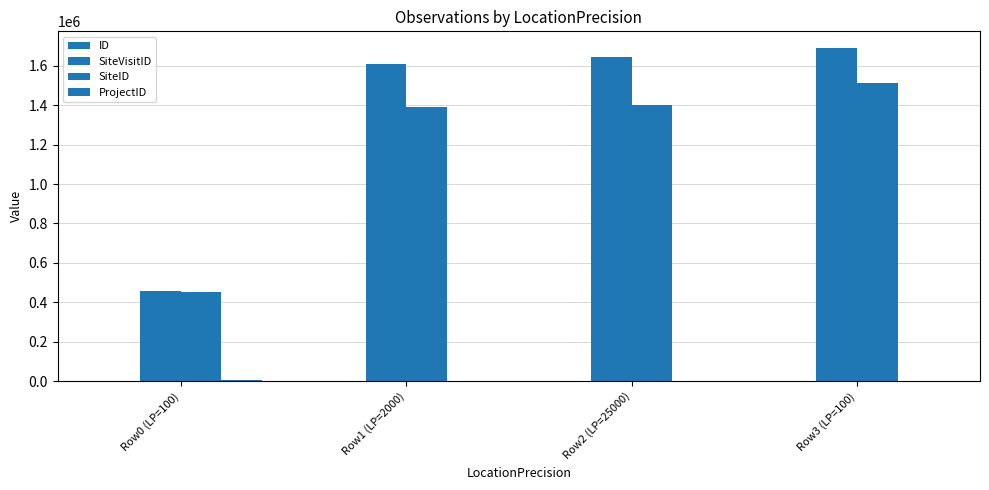

Count the number of data series in this chart.

4